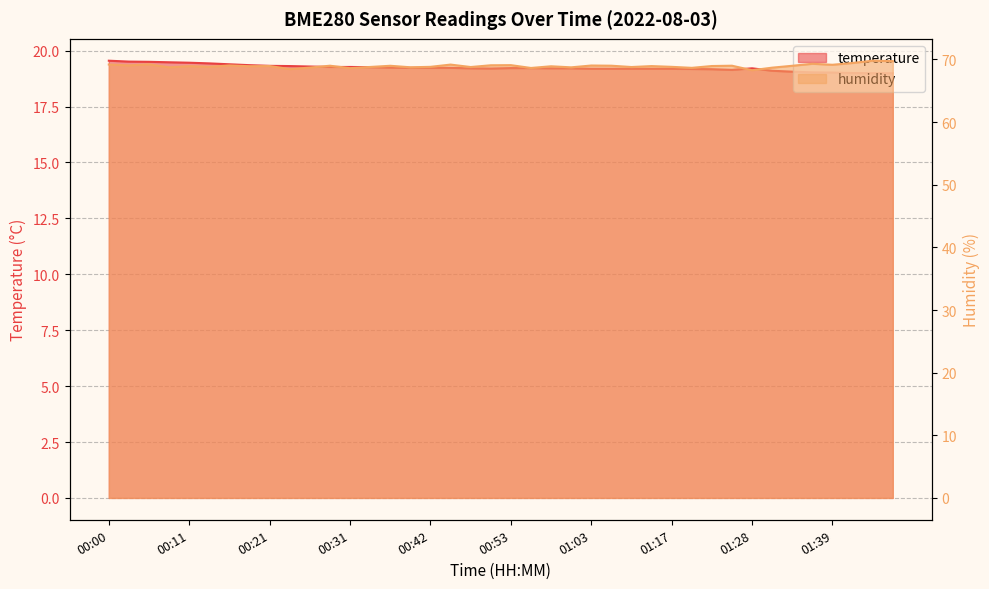

What is the greatest value displayed?

69.8